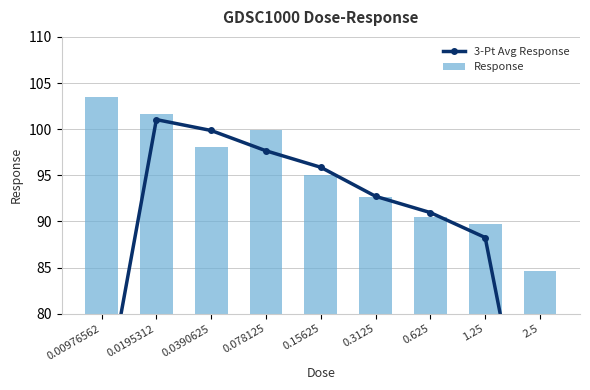

Reading left to right, what are all the values shown in this chart?

3-Pt Avg Response: 0.00976562=68.3	0.0195312=101.0	0.0390625=99.9	0.078125=97.7	0.15625=95.9	0.3125=92.7	0.625=91.0	1.25=88.3	2.5=58.1
Response: 0.00976562=103.5	0.0195312=101.6	0.0390625=98.1	0.078125=99.9	0.15625=95.0	0.3125=92.7	0.625=90.5	1.25=89.7	2.5=84.6